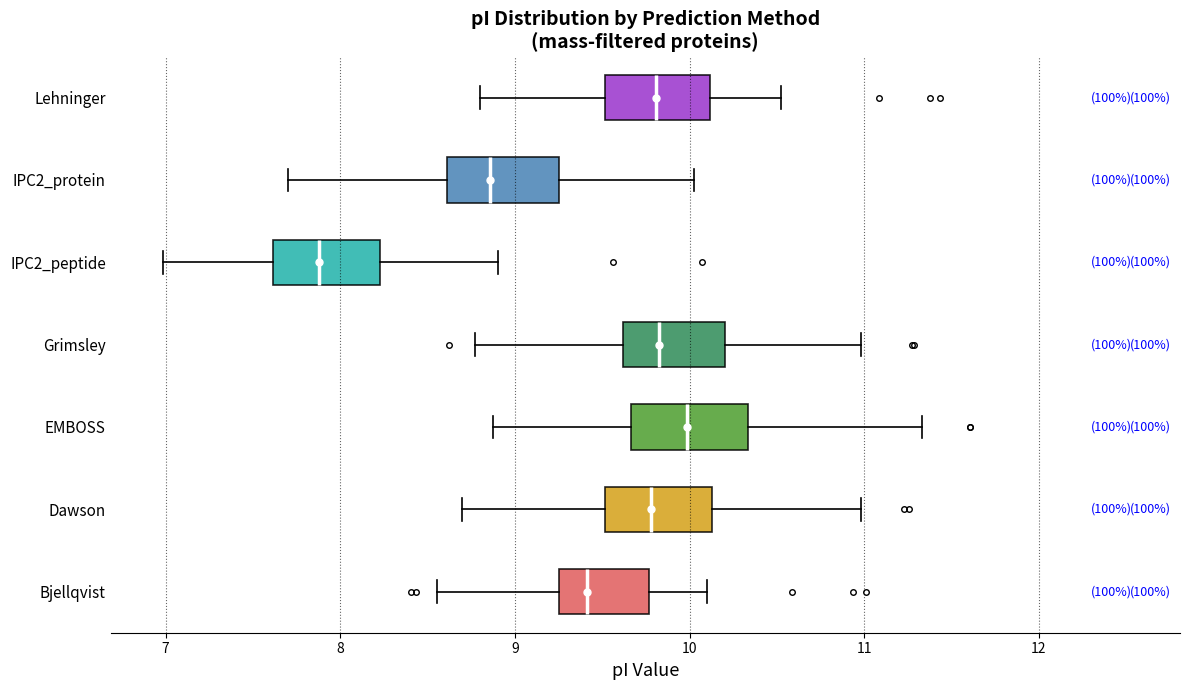

Which box's median line is the furthest to the left?

IPC2_peptide